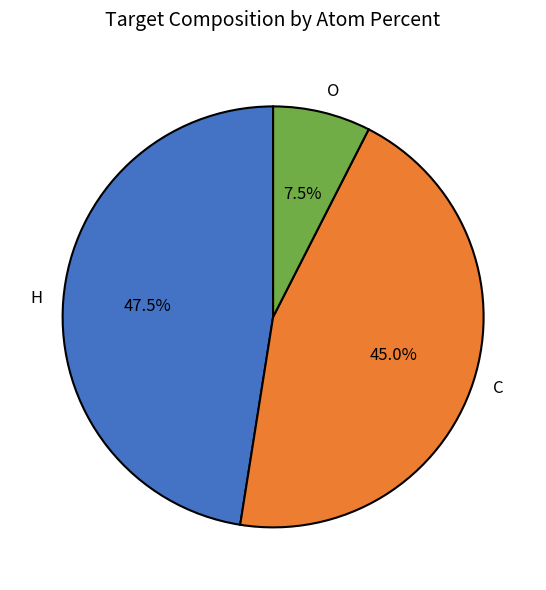

What is the ratio of the value at H to the value at C?

1.1